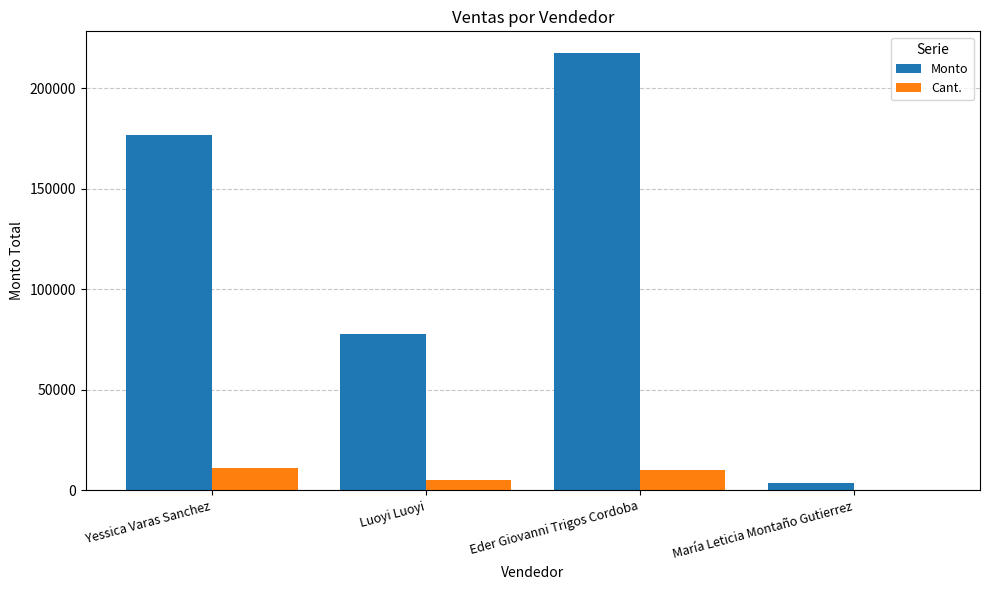

Reading left to right, list all the values displayed in this chart.

Monto: Yessica Varas Sanchez=176940	Luoyi Luoyi=77500	Eder Giovanni Trigos Cordoba=217470	María Leticia Montaño Gutierrez=3600
Cant.: Yessica Varas Sanchez=11104	Luoyi Luoyi=5000	Eder Giovanni Trigos Cordoba=9836	María Leticia Montaño Gutierrez=200